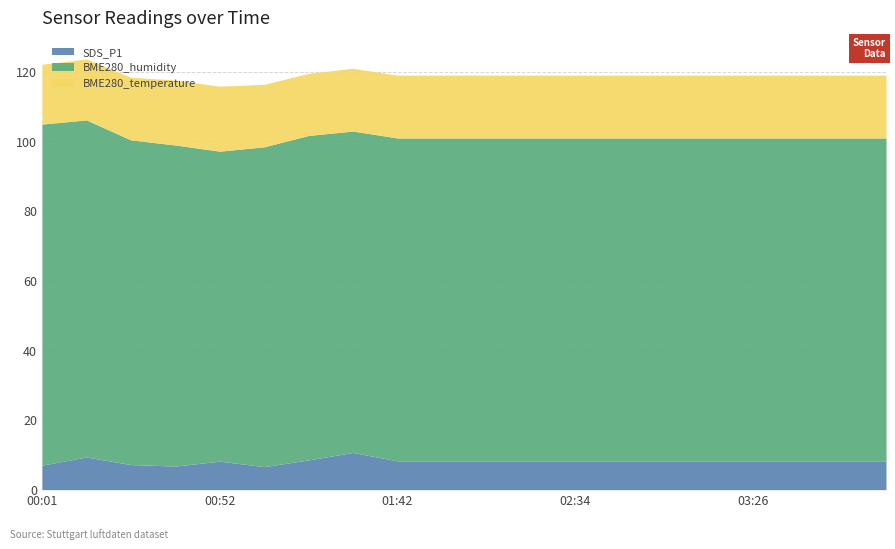

What are all the series names shown in the legend?

SDS_P1, BME280_humidity, BME280_temperature